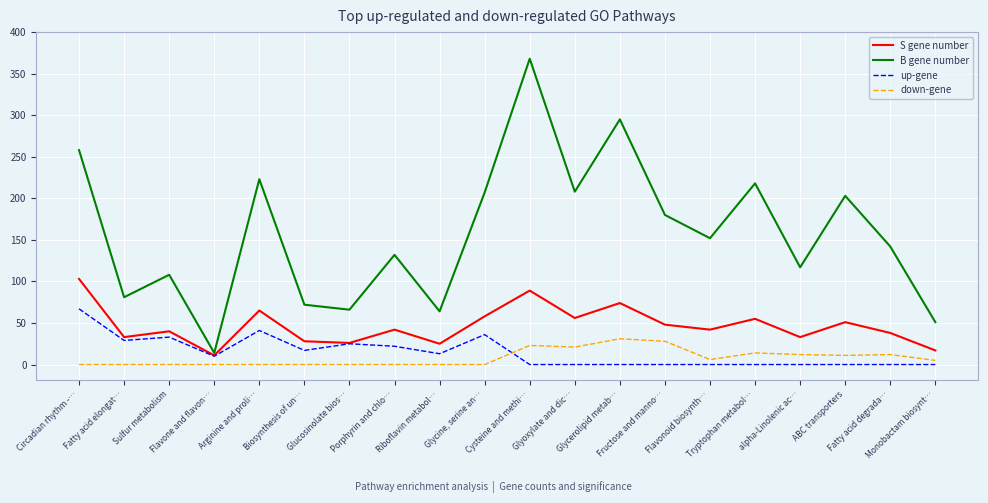

List the series in order of their peak value, lowest first.

down-gene, up-gene, S gene number, B gene number